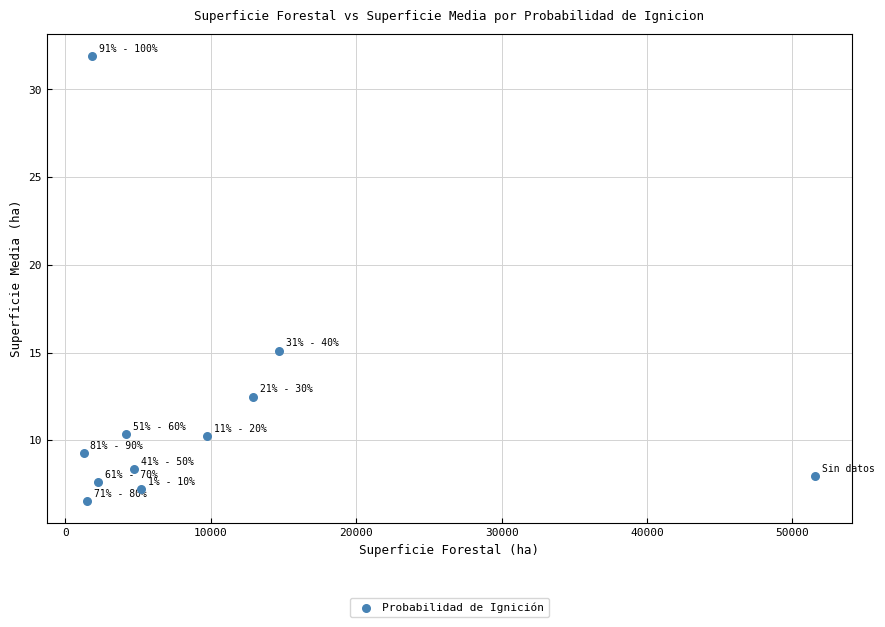

What Y value in the scatter plot is closest to 19?

15.1